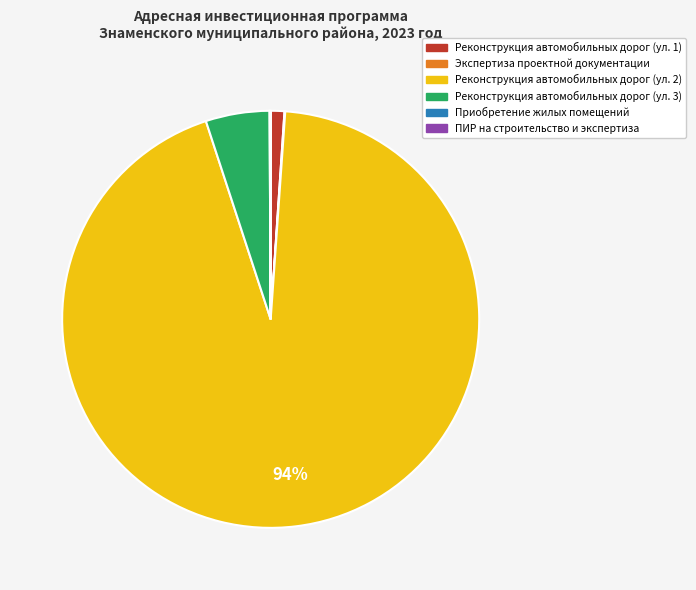

The Реконструкция автомобильных дорог (ул. 3) slice represents 5% of the pie. True or false?

True